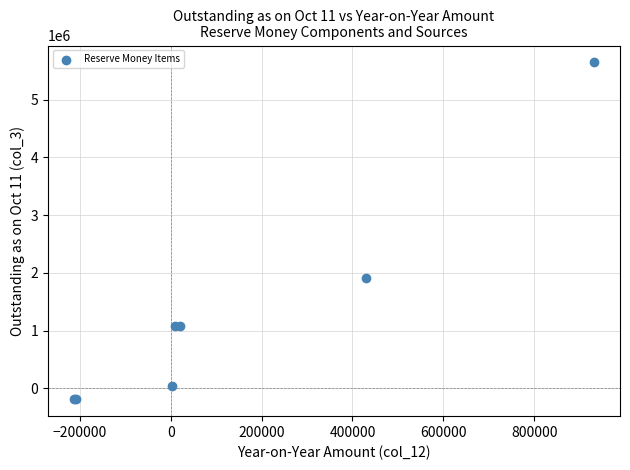

What Y value in the scatter plot is closest to 2729521?

1920556